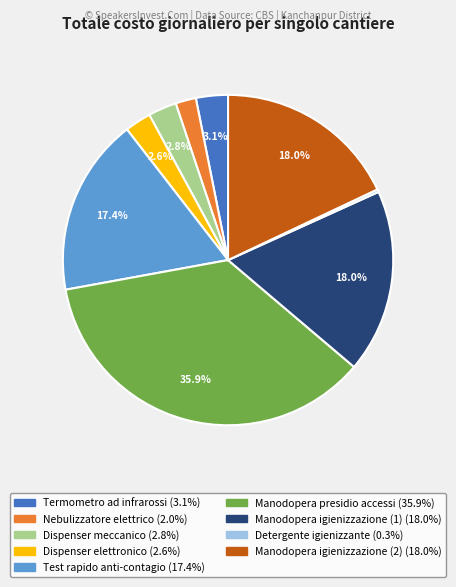

Do Manodopera igienizzazione (2) and Manodopera presidio accessi together represent more than half of the pie?

Yes